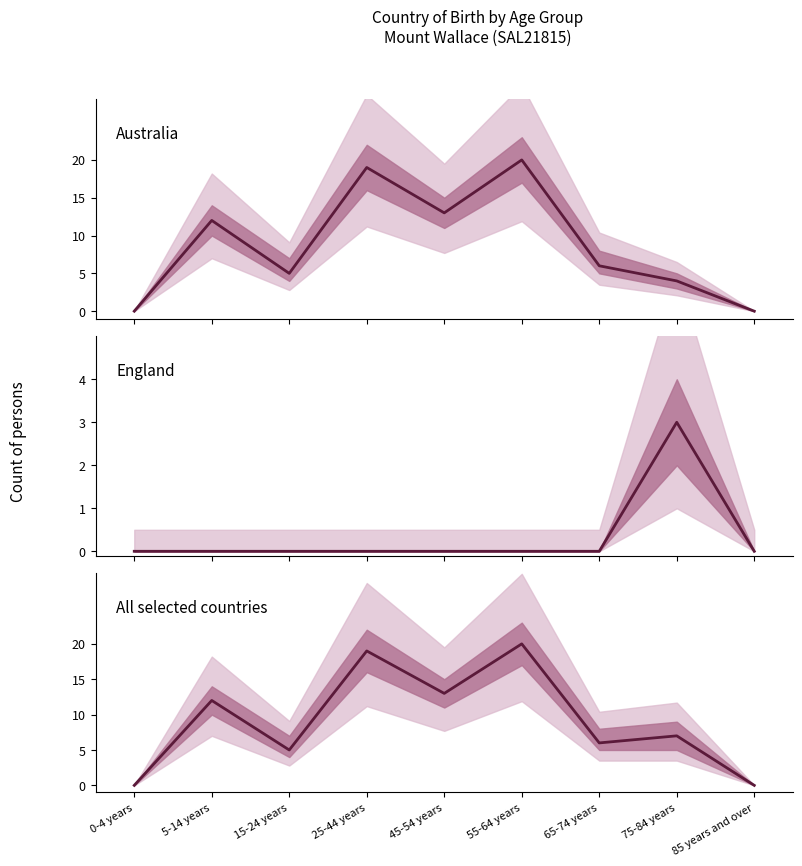

Reading left to right, extract all data points from this chart.

Australia: 0	12	5	19	13	20	6	4	0
England: 0	0	0	0	0	0	0	3	0
All selected countries: 0	12	5	19	13	20	6	7	0